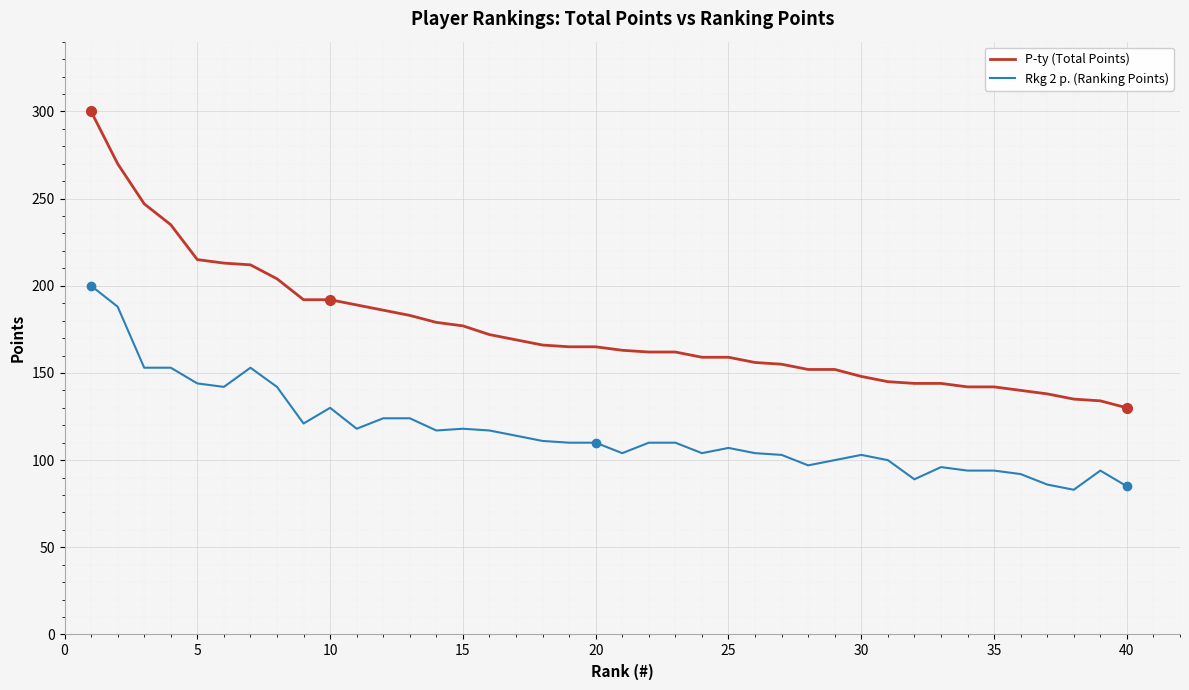

Which series has the largest range (max minus min)?

P-ty (Total Points)